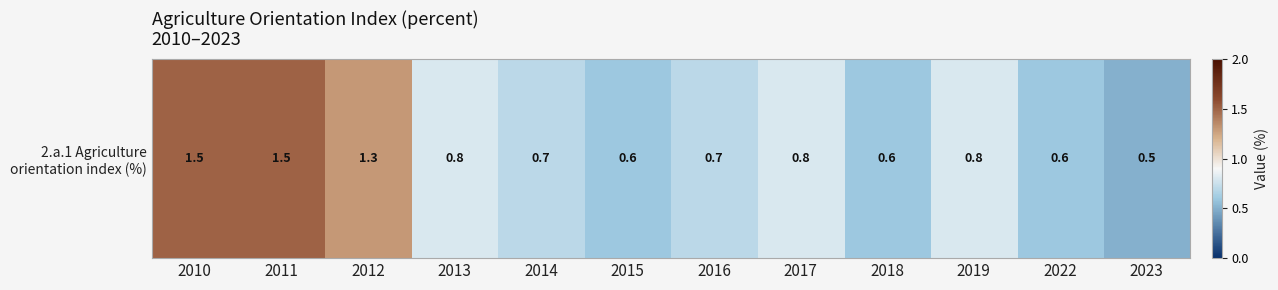

Reading left to right, what are all the values shown in this chart?

1.5	1.5	1.3	0.8	0.7	0.6	0.7	0.8	0.6	0.8	0.6	0.5